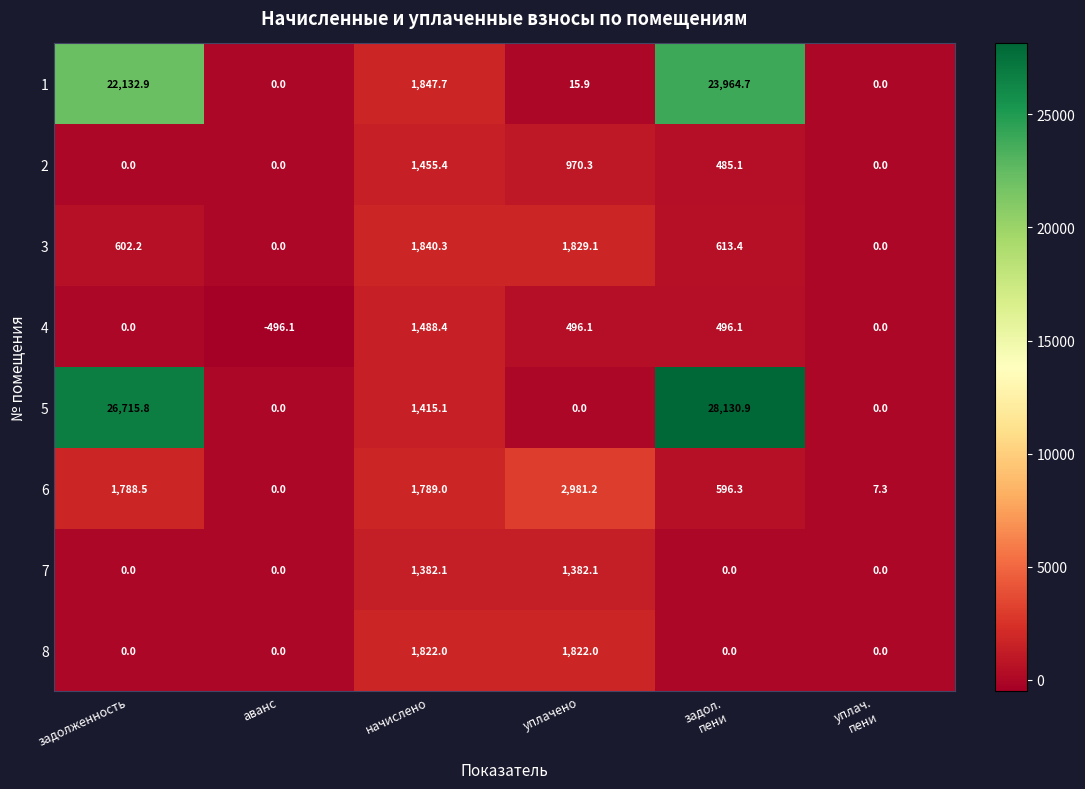

Which series has the largest total across all categories?

5